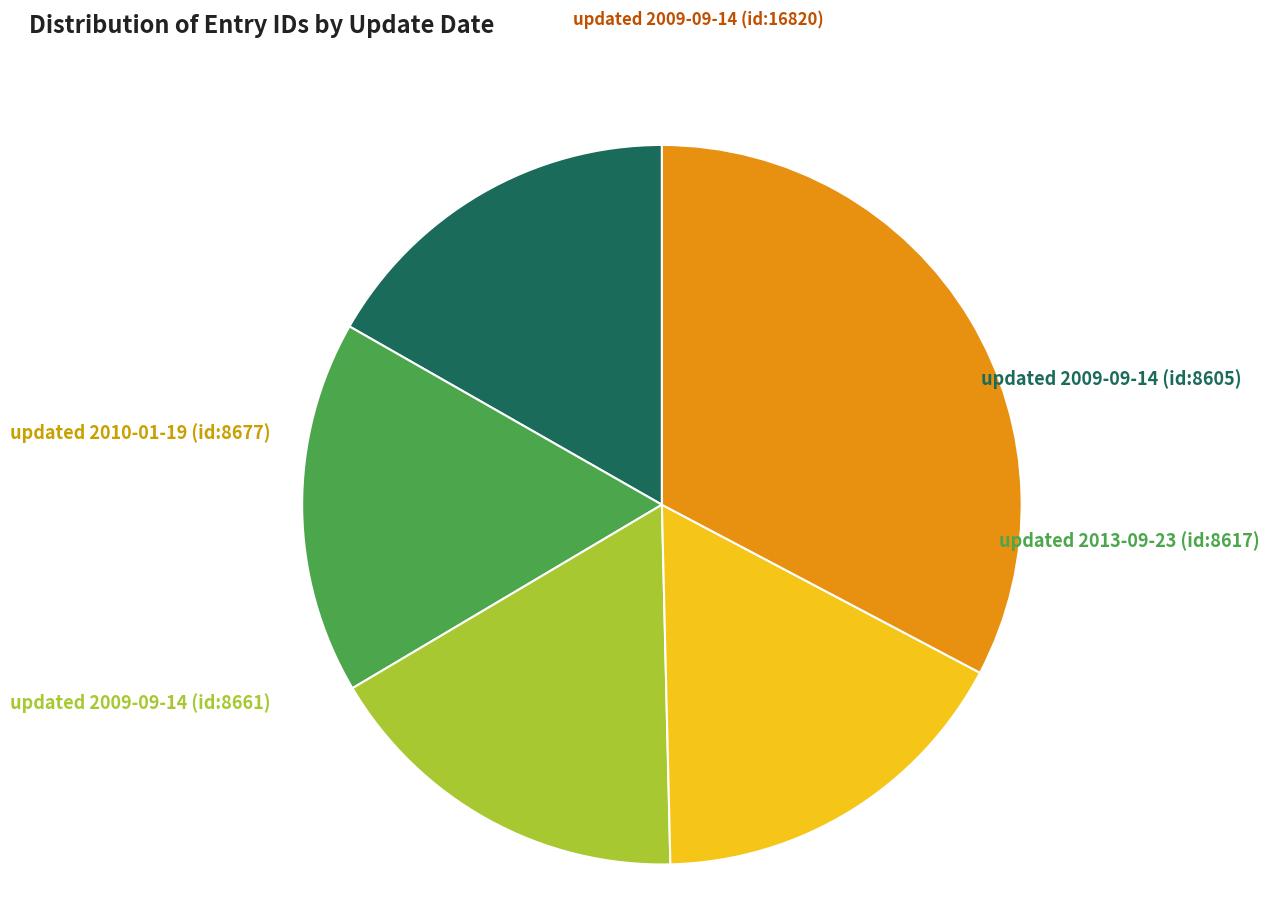

Count the number of slices in the pie.

5